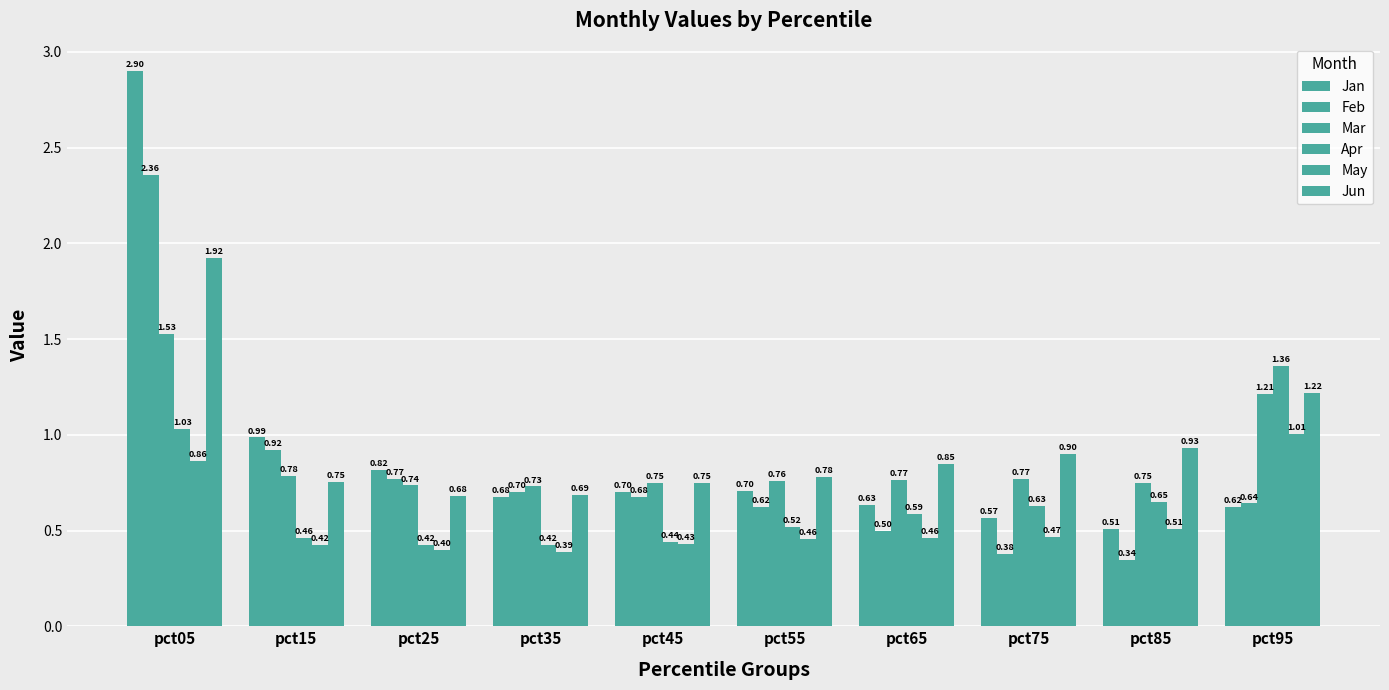

What is the sum of the May values at pct35 and pct45?

0.8